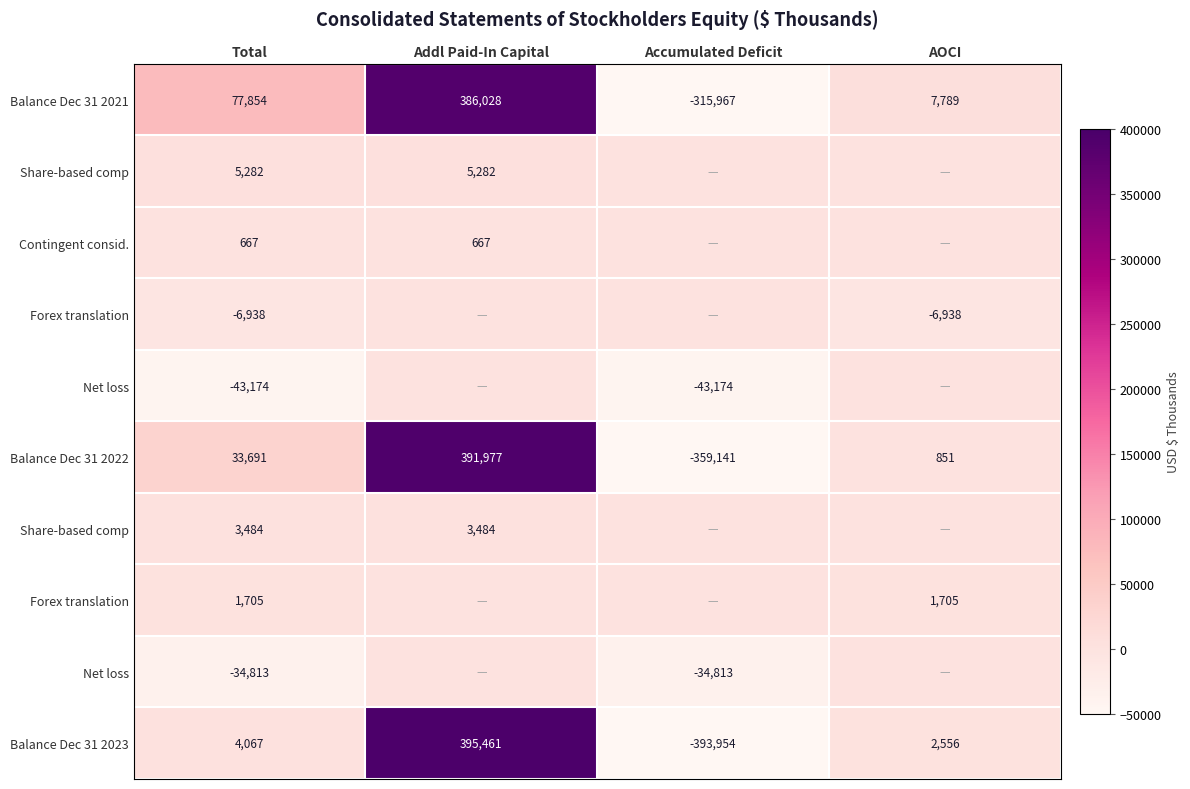

At which category is the sum across all series the highest?

Addl Paid-In Capital